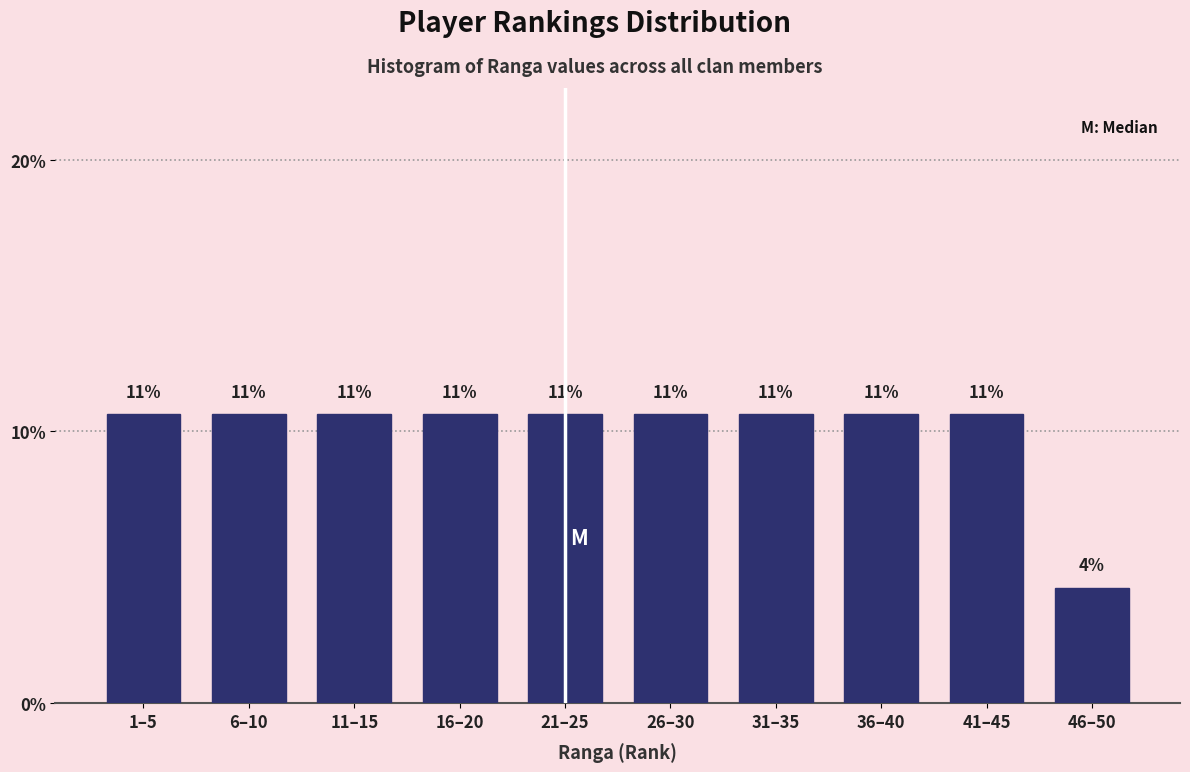

How many bars are there in total?

10